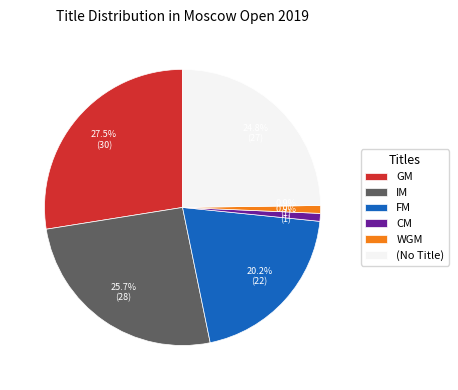

Count the number of slices in the pie.

6